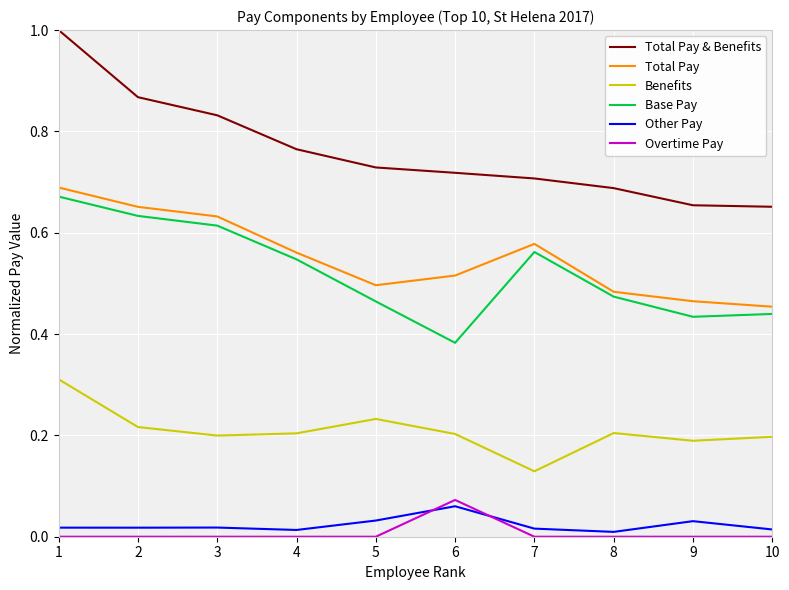

How many interior local valleys does the Total Pay series have?

1